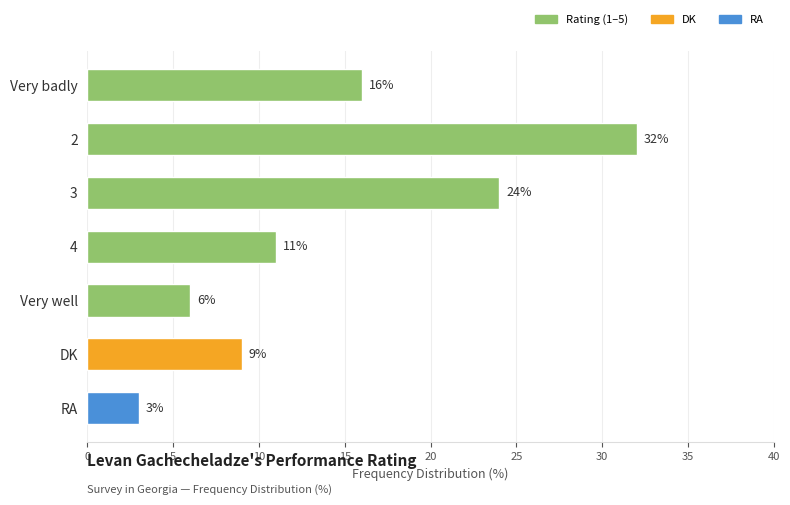

At which category does the chart reach its peak across all series?

2